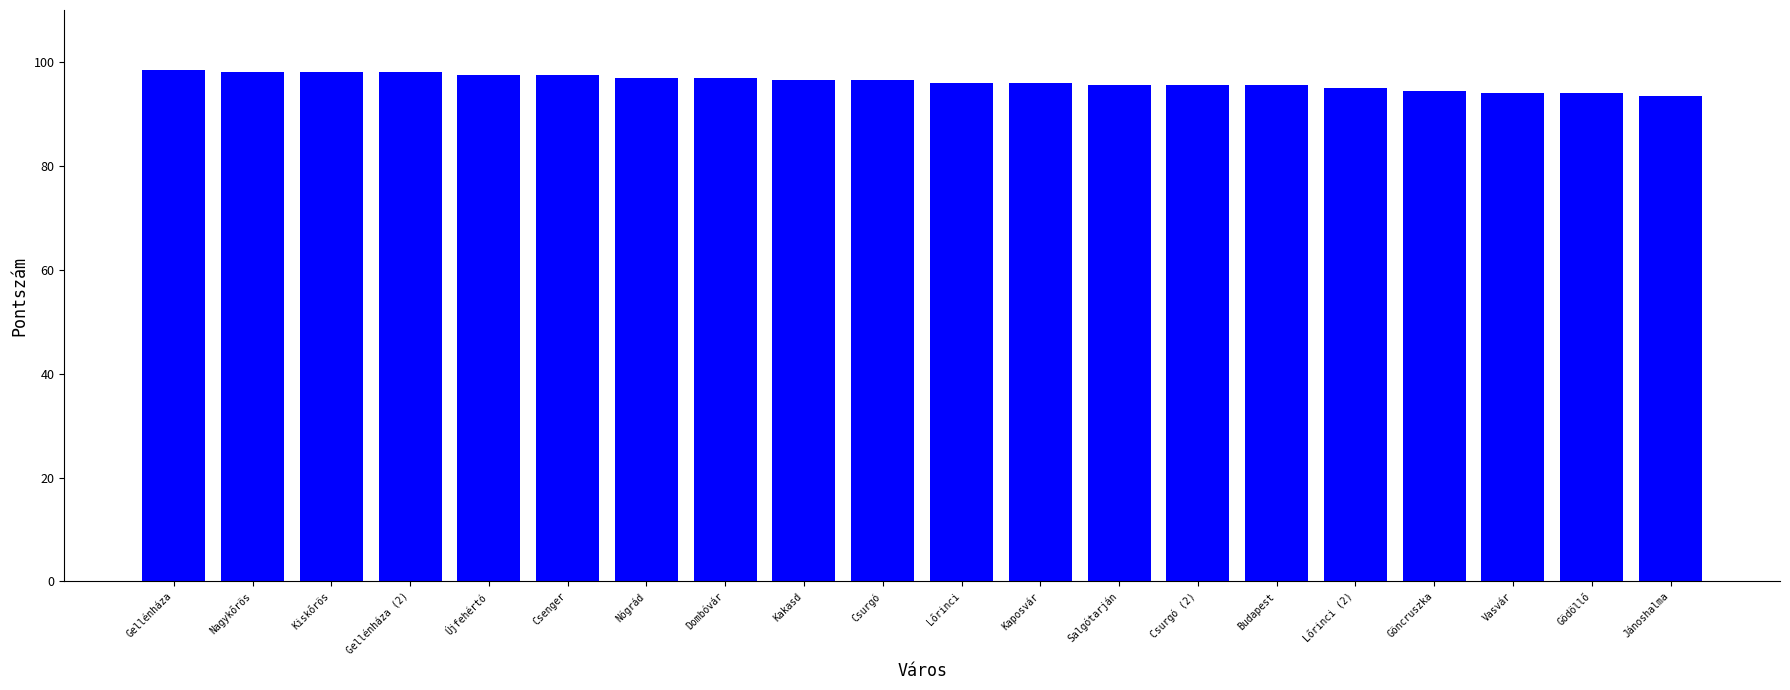

What value does the data have at Kiskőrös?

98.0